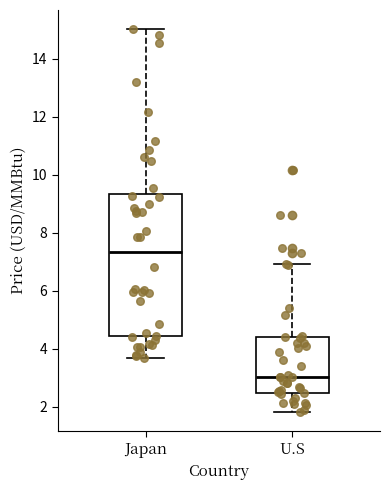

Which box has the lowest median line?

U.S